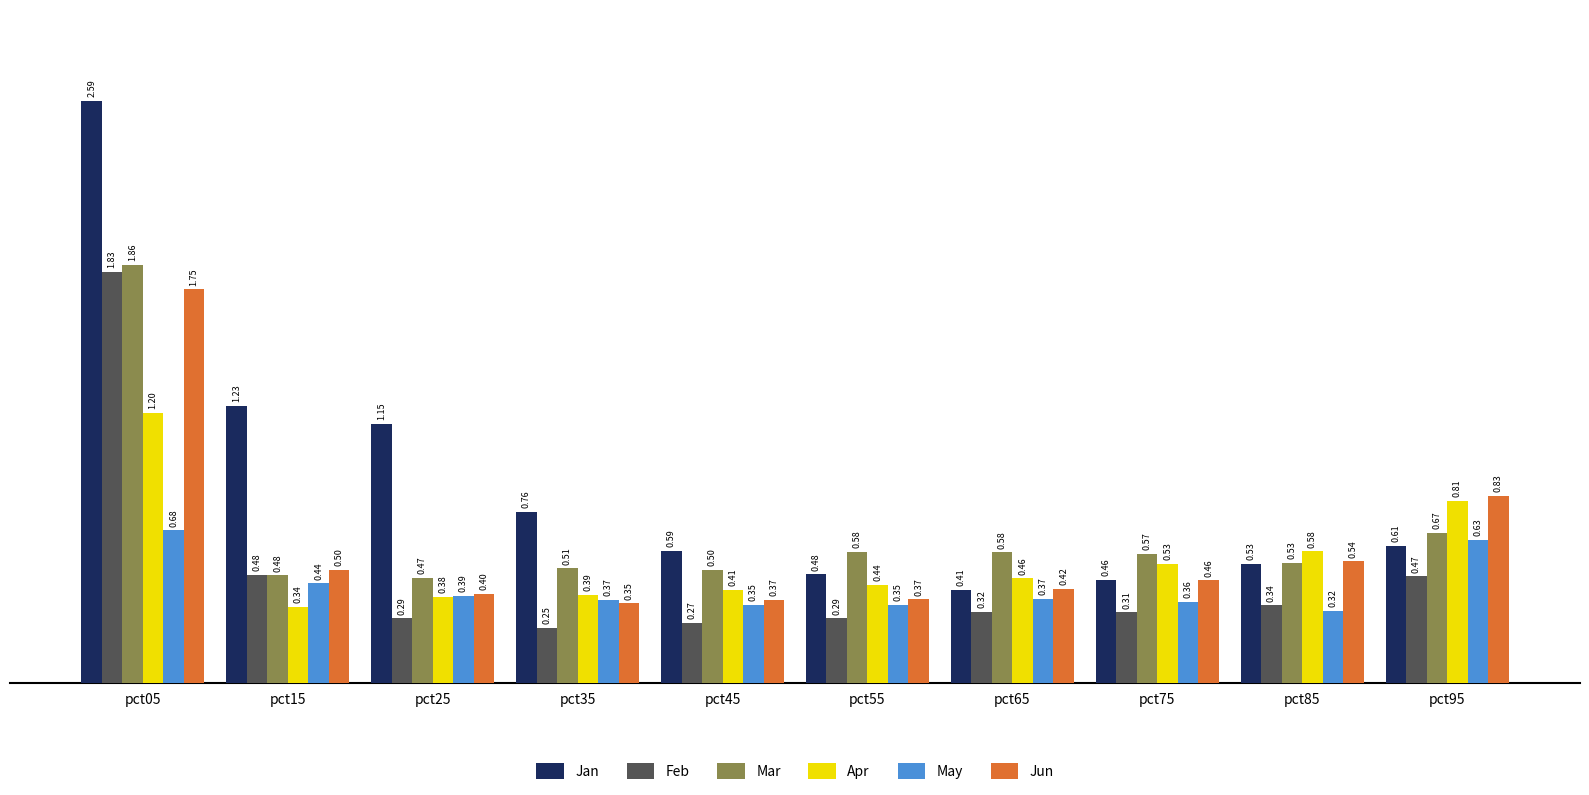

Which category has the highest value in the Apr series?

pct05